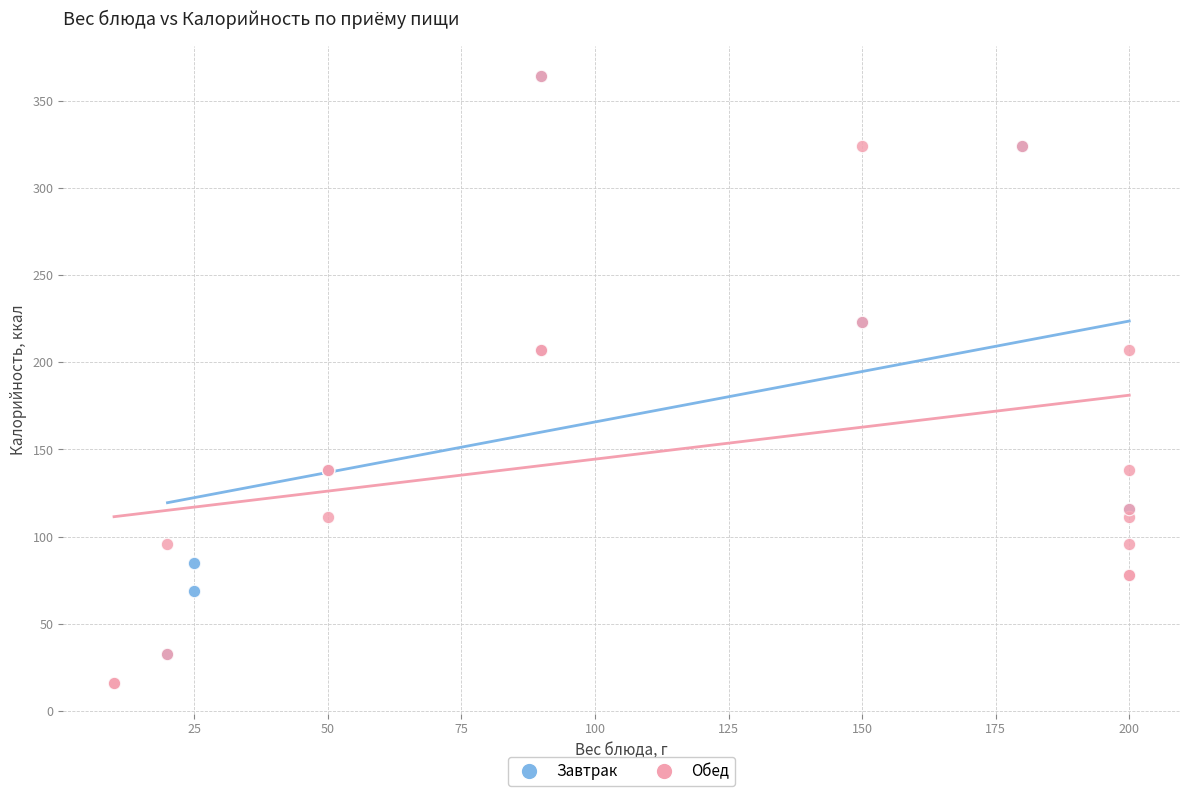

Which series contains the lowest Y value?

Обед